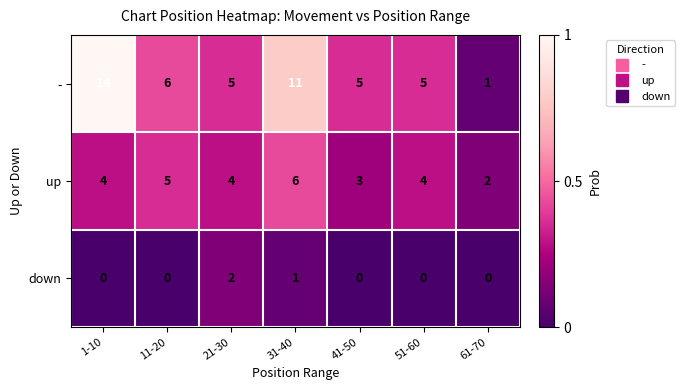

What is the total value across all series at 11-20?

11